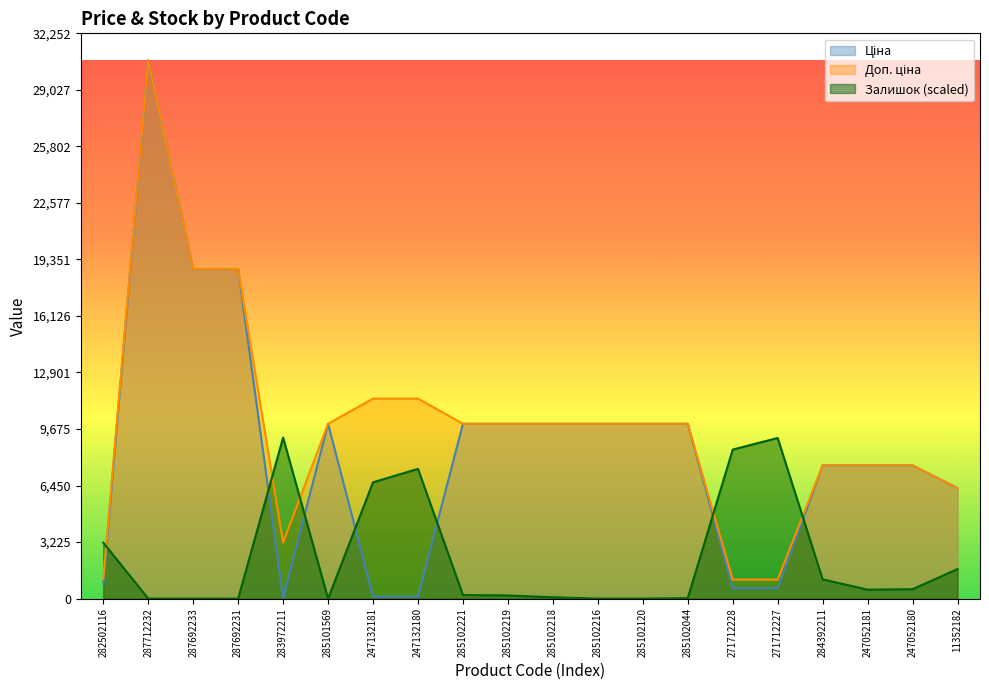

True or false: Ціна has a value of 9975.0 at 285102219.

True